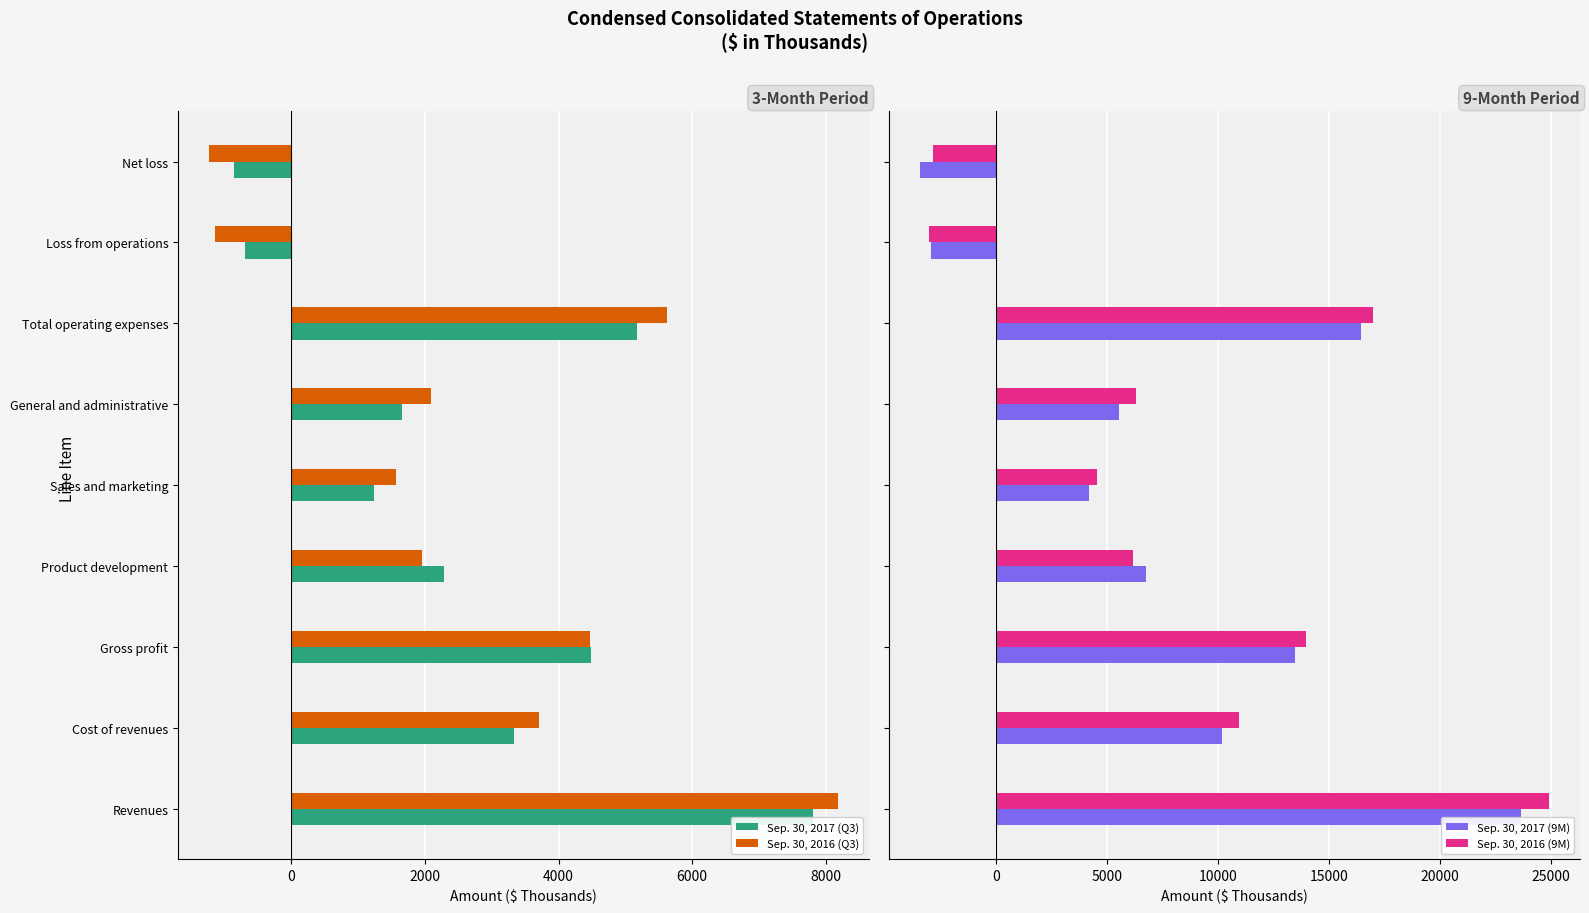

Is it true that Sep. 30, 2016 (Q3) equals -1228 at Net loss?

True